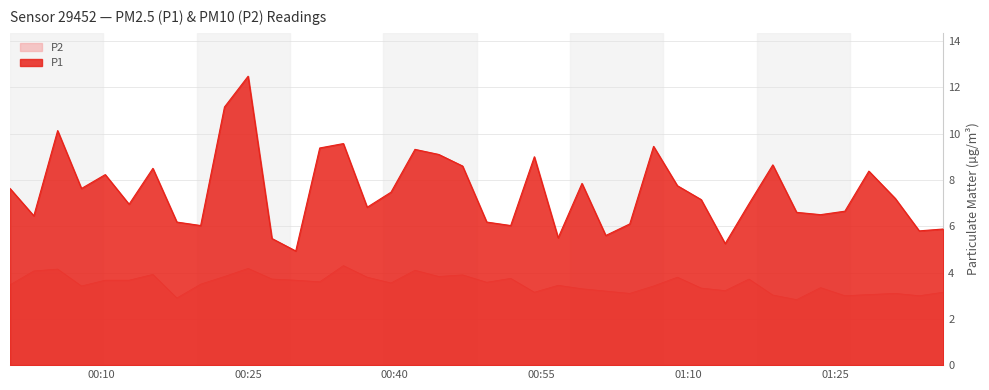

True or false: P1 and P2 intersect in this chart.

False